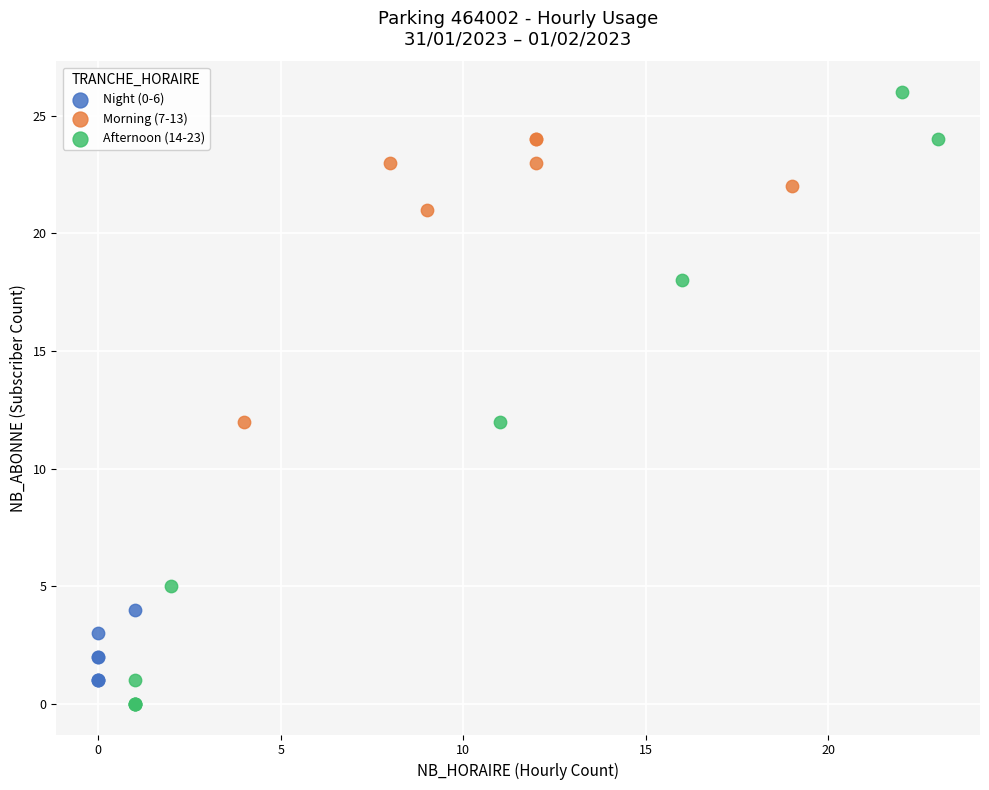

Which series contains the highest Y value?

Afternoon (14-23)